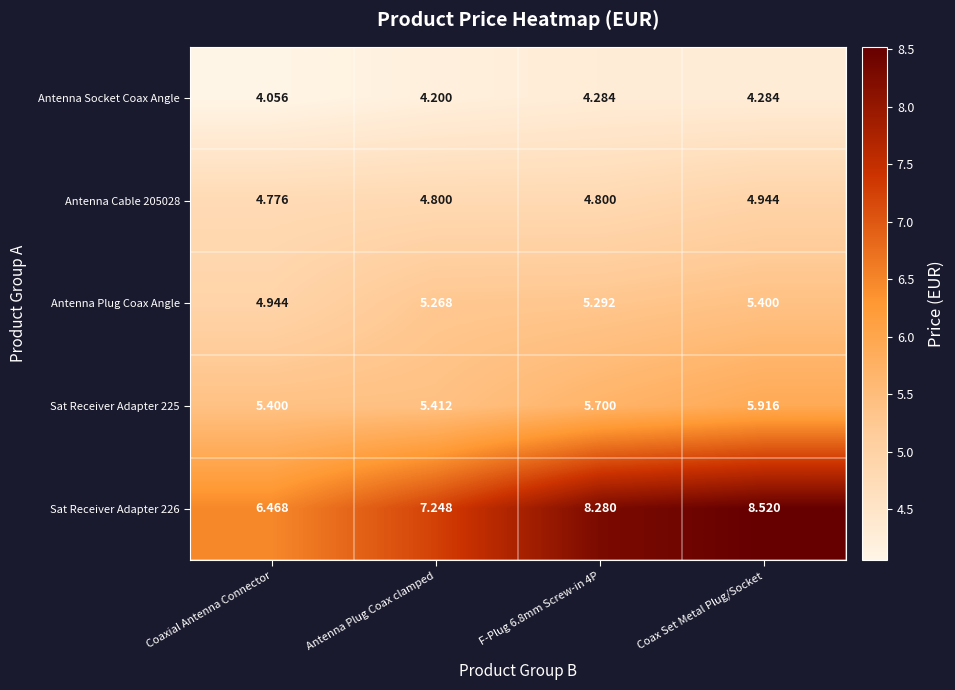

Where is Sat Receiver Adapter 226 nearest to the value 7?

Antenna Plug Coax clamped